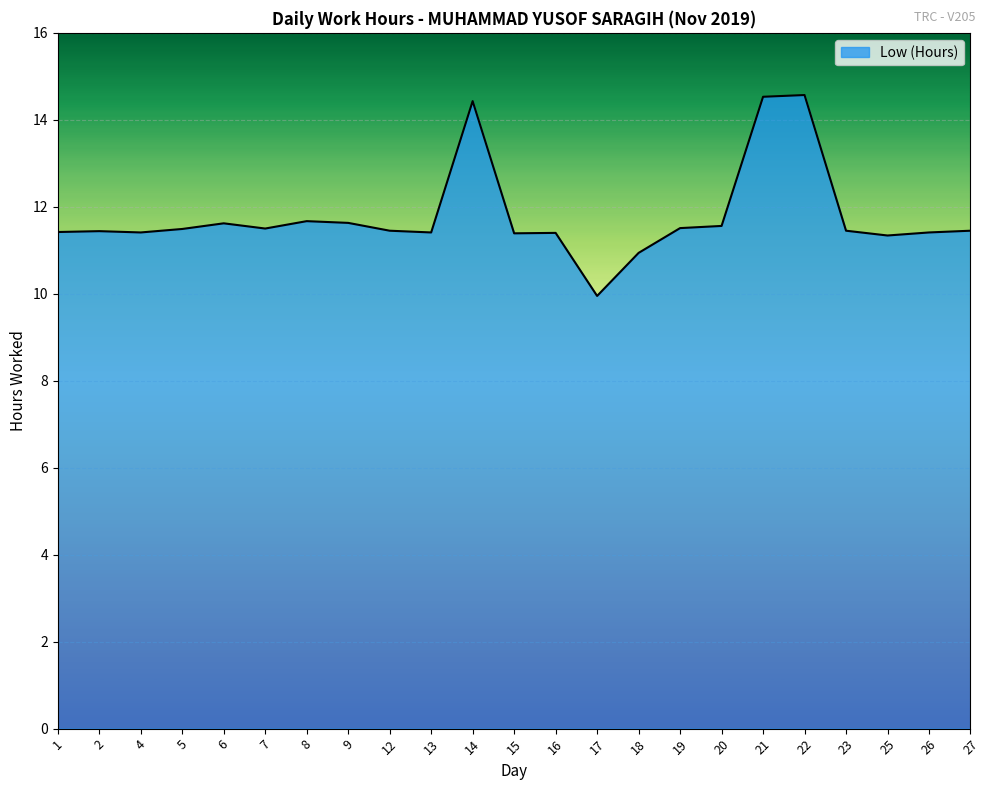

How many lines are shown in the chart?

1